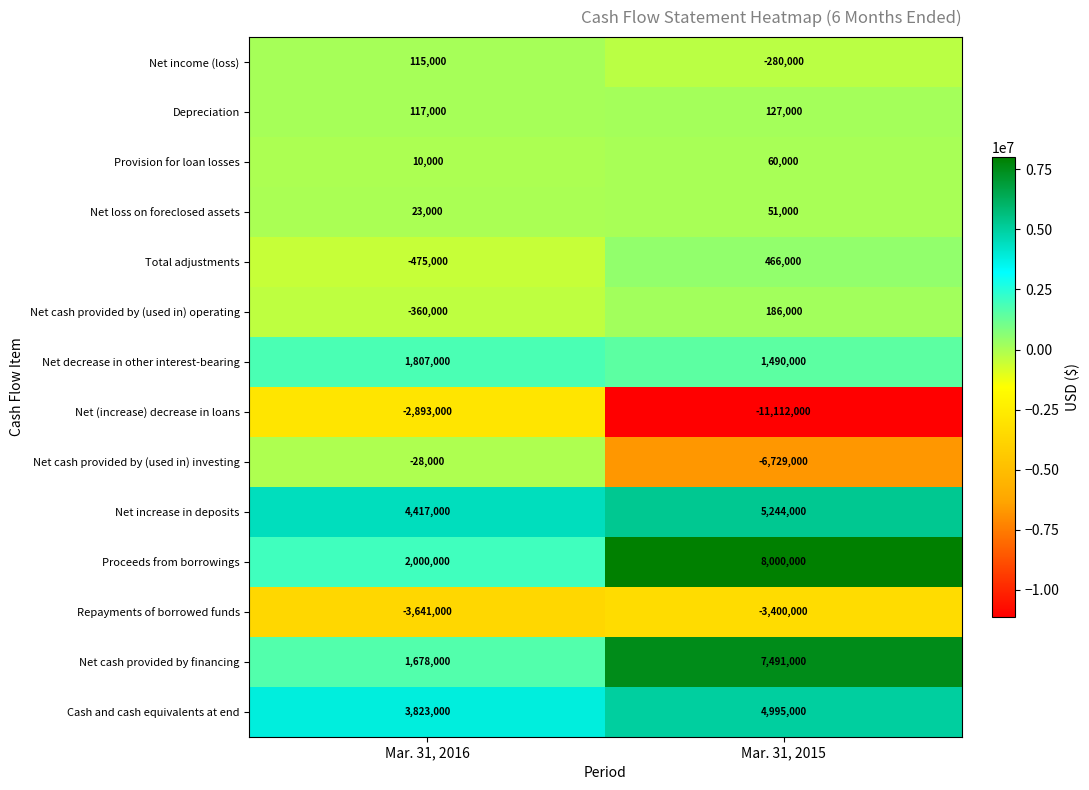

True or false: Net decrease in other interest-bearing has a value of 2857561 at Mar. 31, 2016.

False